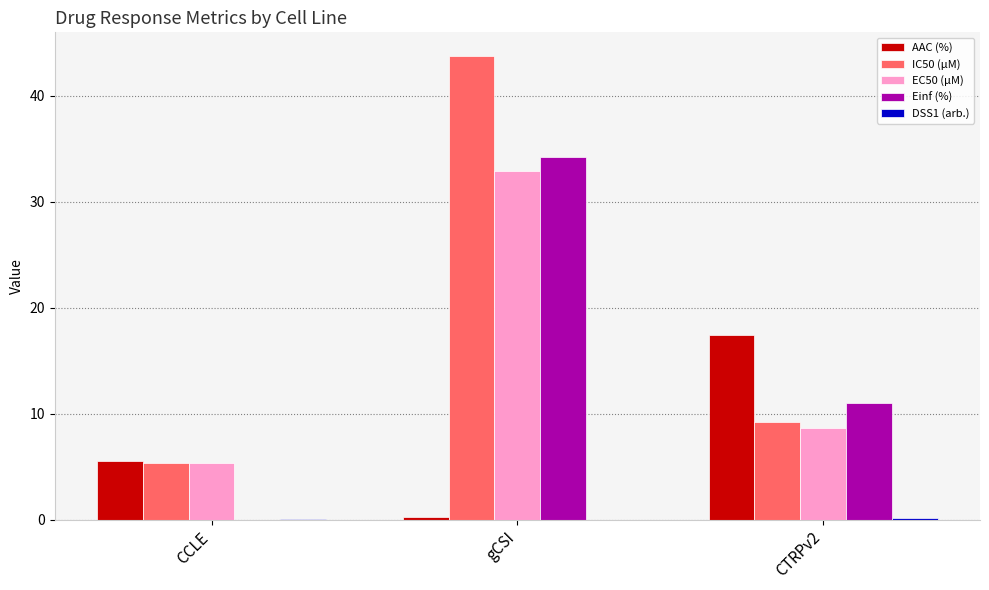

Are the bars grouped side by side (vs. stacked)?

Yes